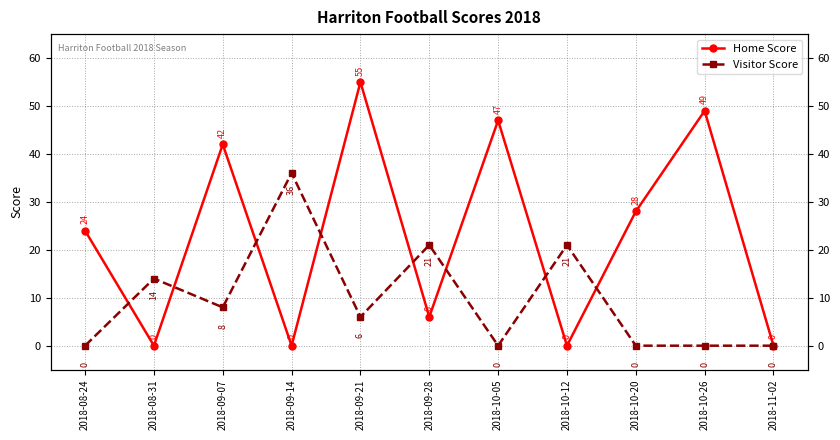

Where is the first local minimum for Visitor Score?

2018-09-07